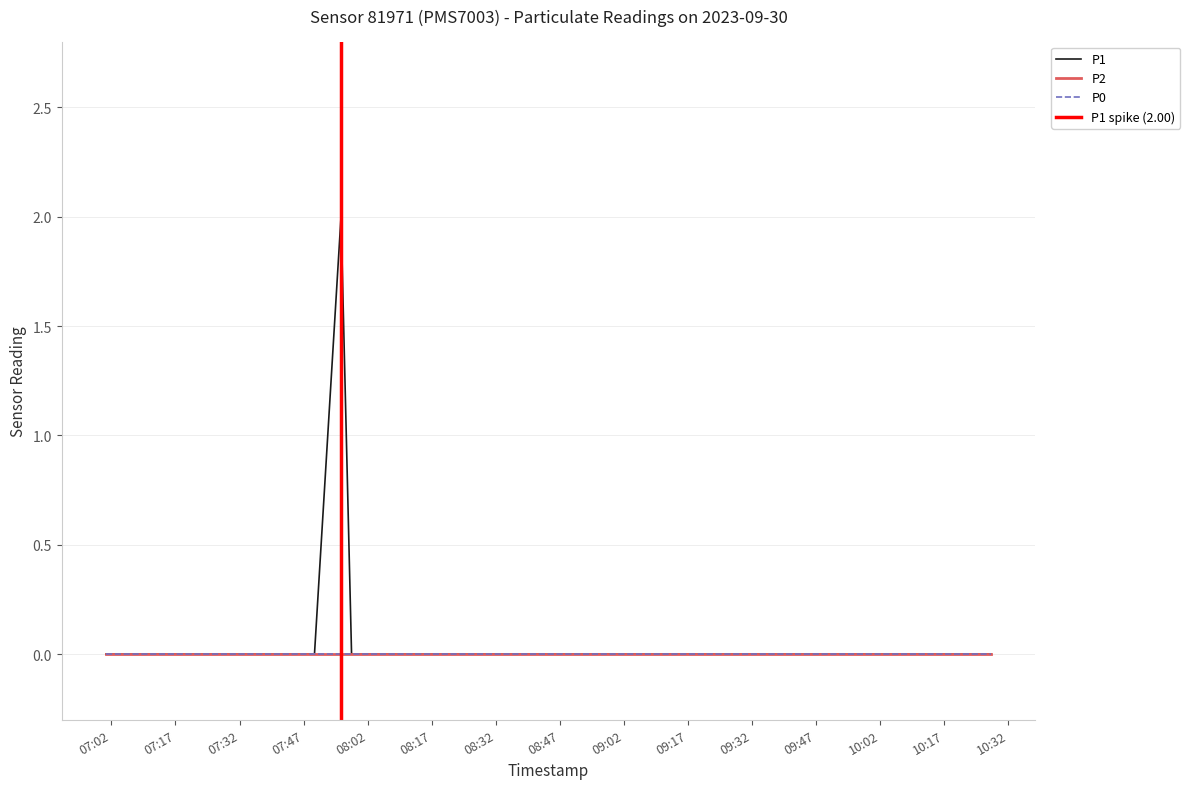

Is this an area chart (filled region under the line)?

No